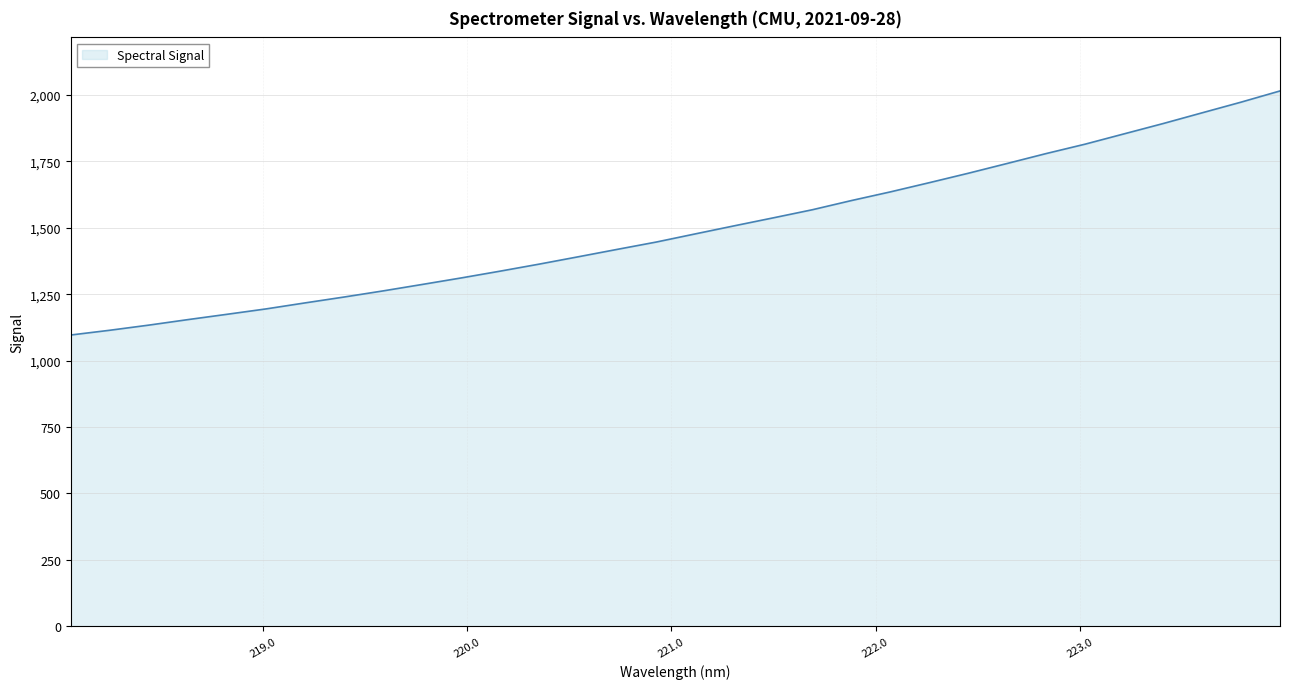

What is the greatest value displayed?

2015.5